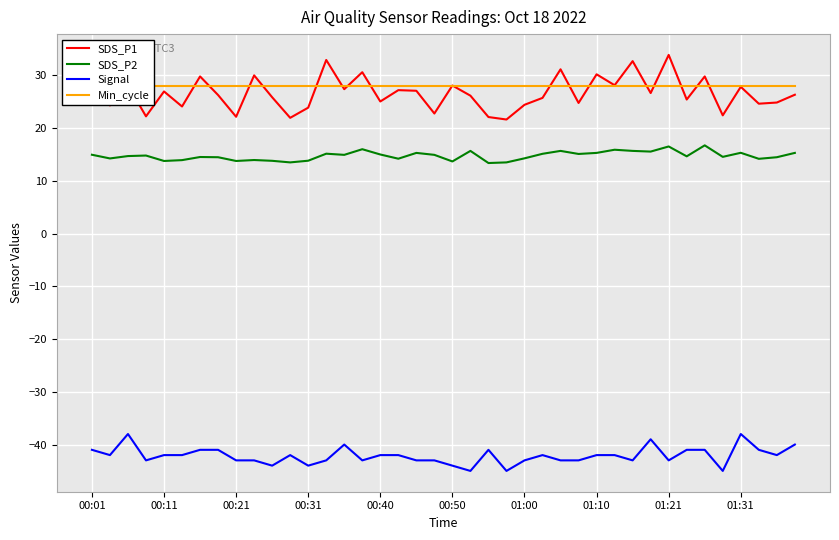

True or false: SDS_P1 and Signal cross at least once.

False